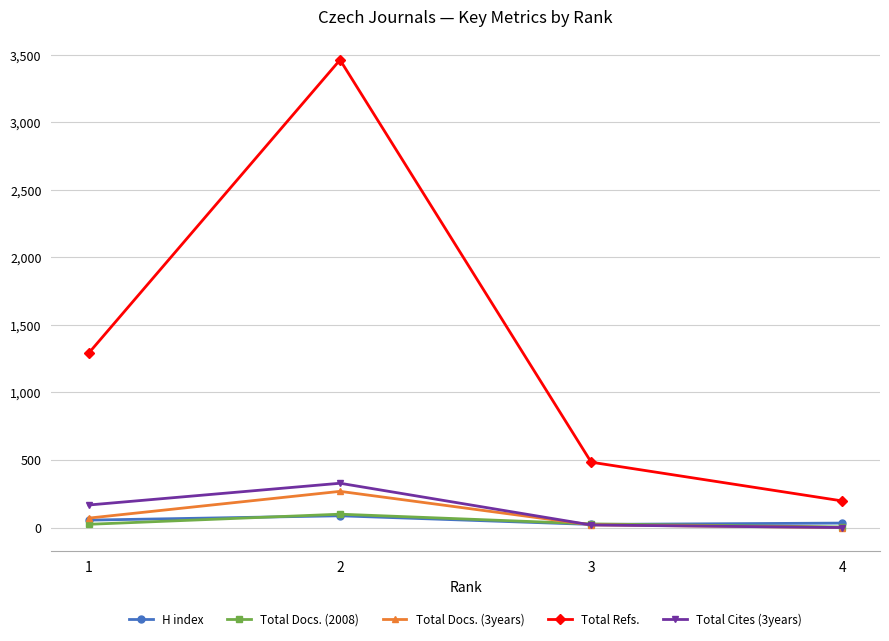

The value of Total Refs. at 4 is 197. True or false?

True